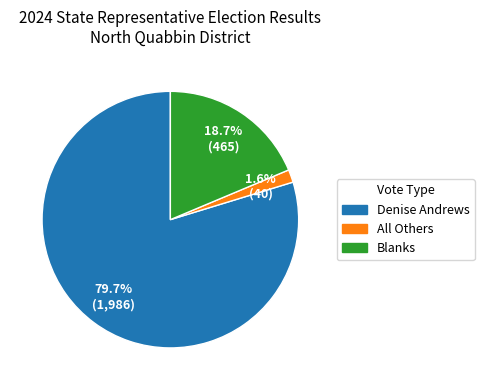

To the nearest percent, what is the combined percentage of Denise Andrews and All Others?

81%